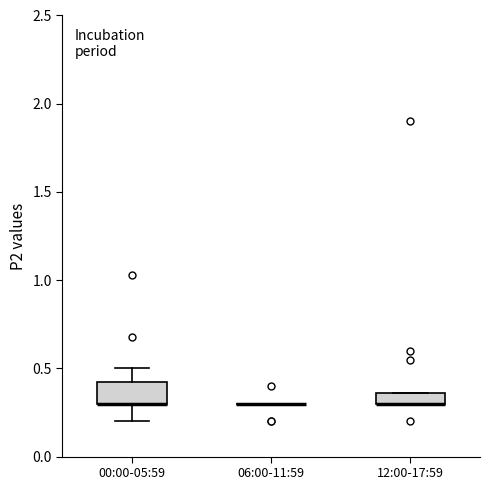

Which box is the tallest, from its lower edge to its upper edge?

00:00-05:59